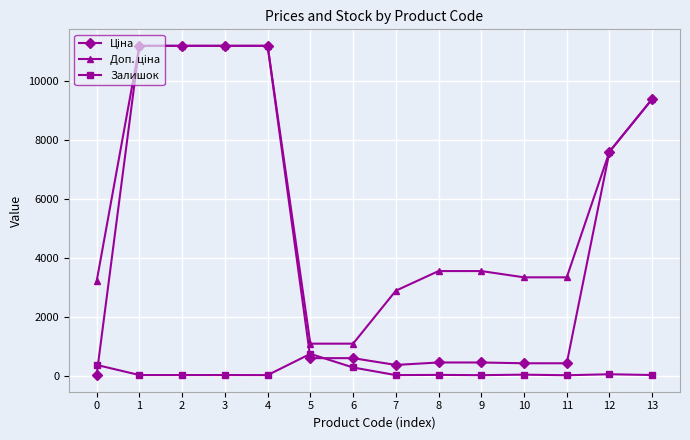

How many lines are shown in the chart?

3